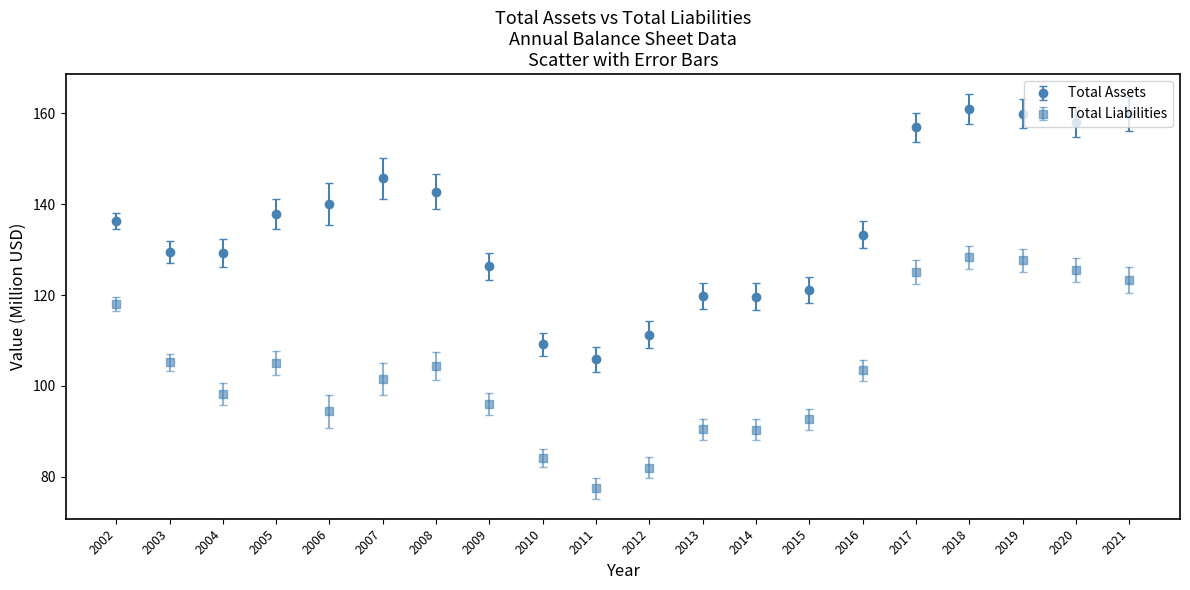

What are all the series names shown in the legend?

Total Assets, Total Liabilities